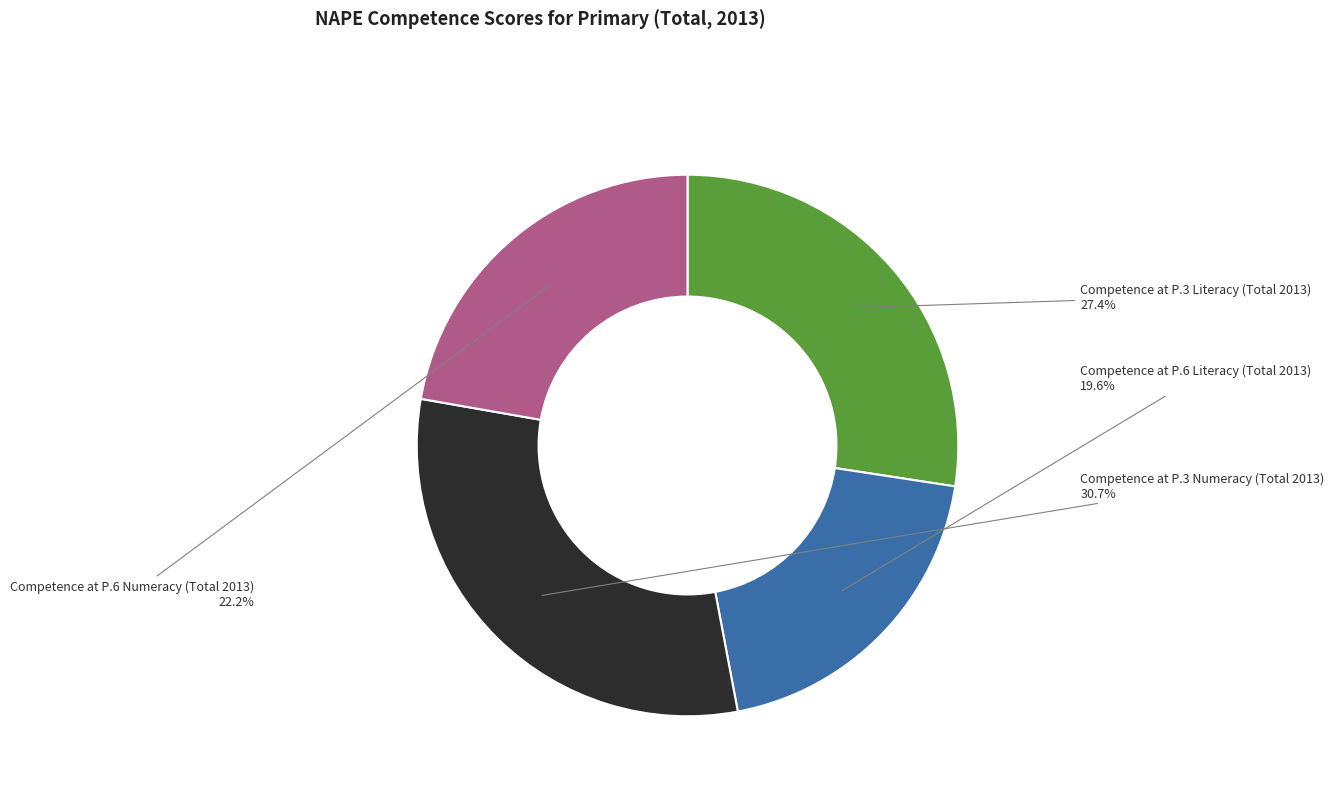

Does any single category account for the majority?

No